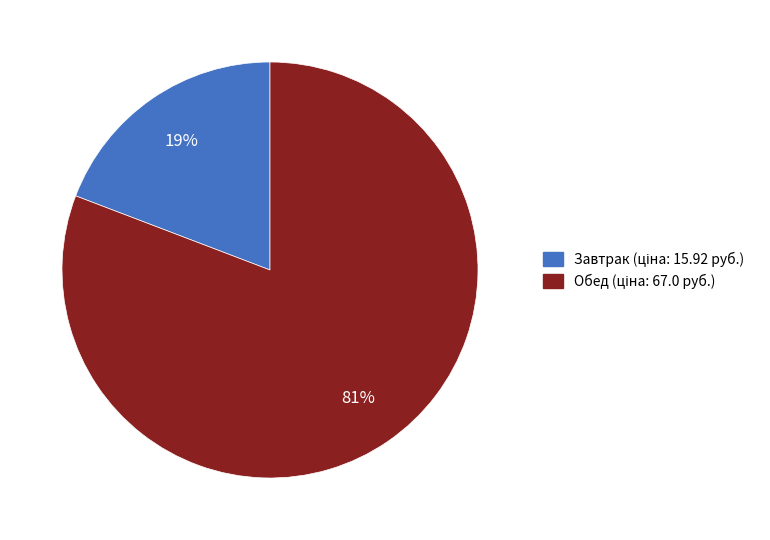

To the nearest percent, what is the average slice percentage?

50%